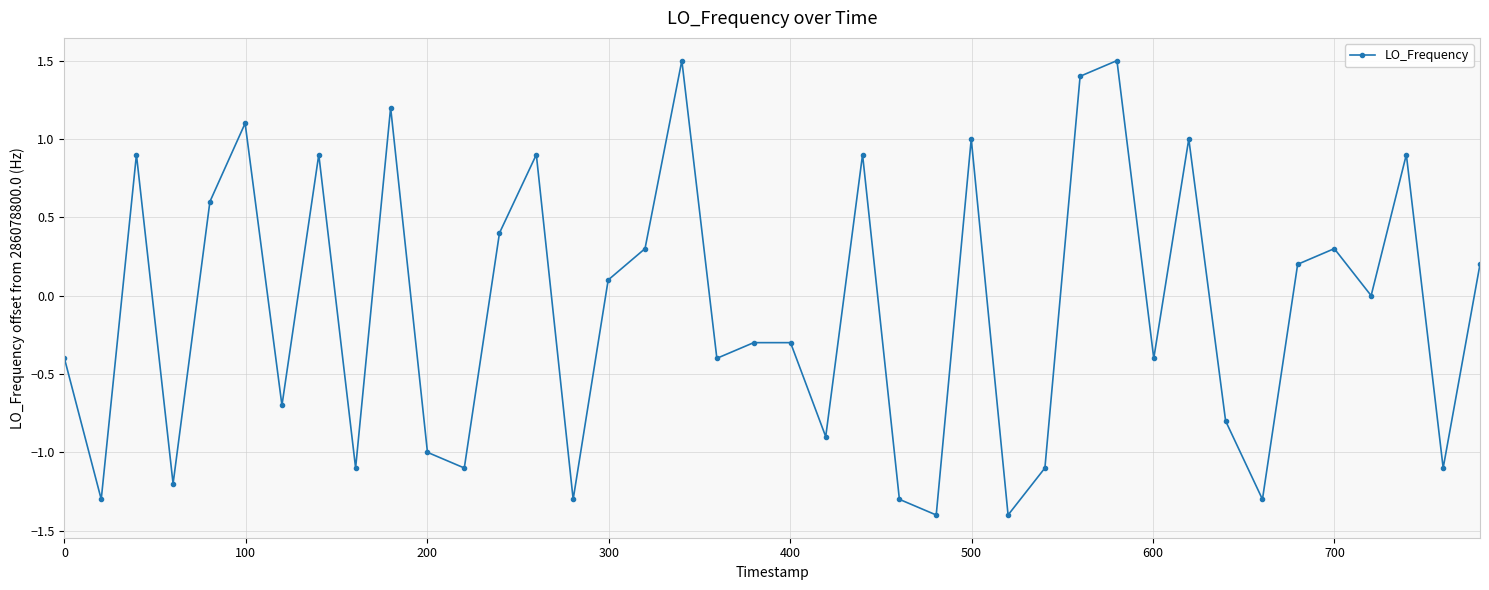

What is the sum of all values?

-3.5